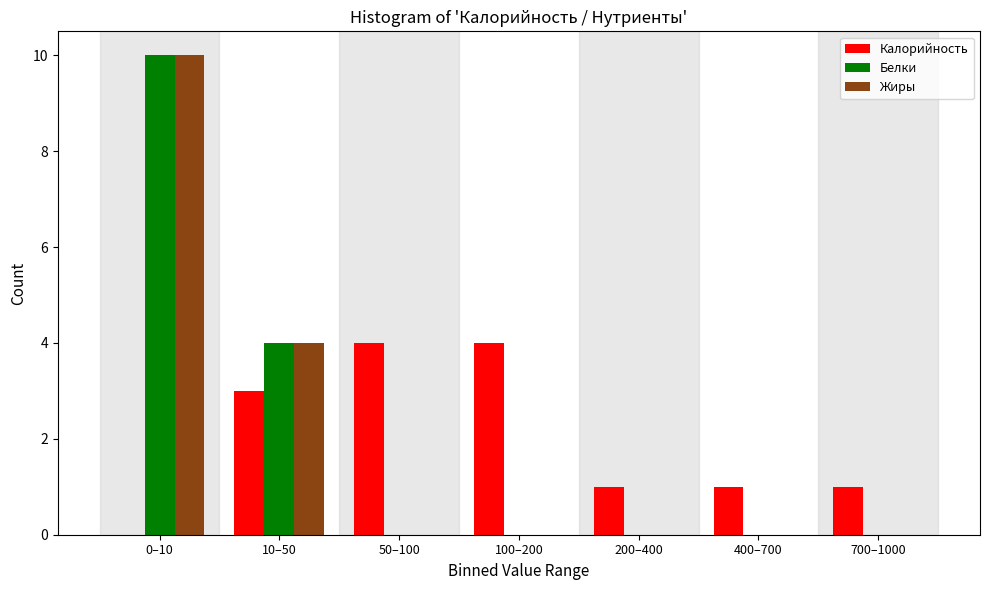

Reading left to right, extract all data points from this chart.

Калорийность: 0–10=0	10–50=3	50–100=4	100–200=4	200–400=1	400–700=1	700–1000=1
Белки: 0–10=10	10–50=4	50–100=0	100–200=0	200–400=0	400–700=0	700–1000=0
Жиры: 0–10=10	10–50=4	50–100=0	100–200=0	200–400=0	400–700=0	700–1000=0